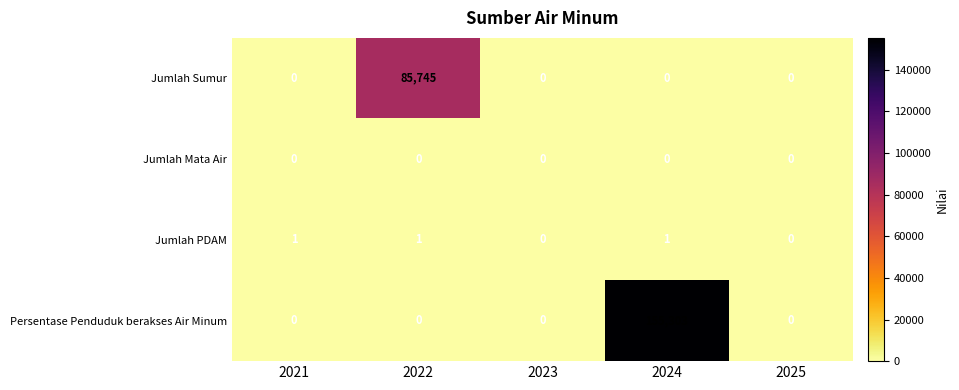

Is it true that Jumlah PDAM equals 1 at 2024?

True